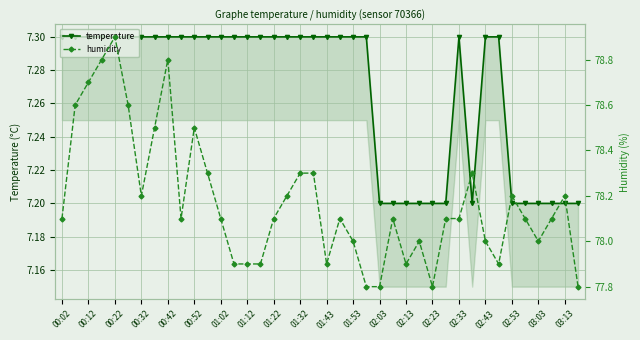

Where is the first local minimum for temperature?

31